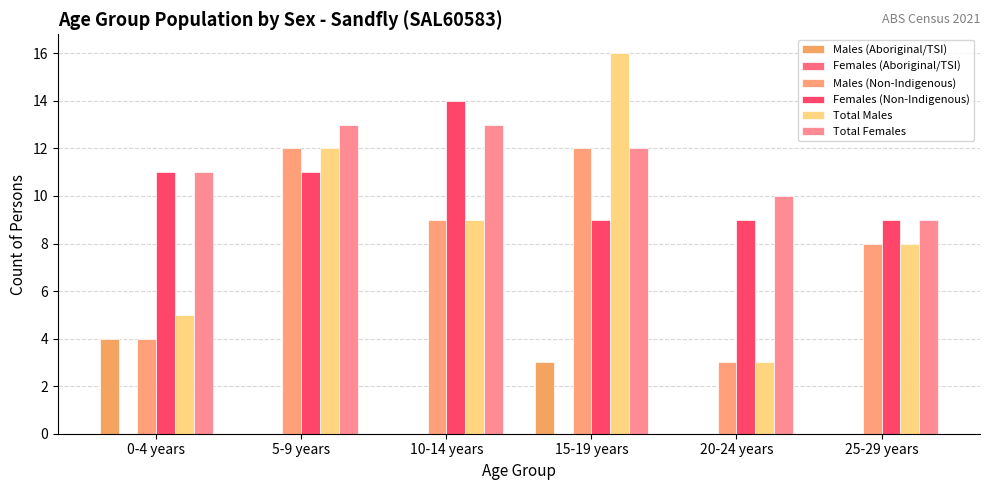

Where does the Males (Non-Indigenous) series first go above 9?

5-9 years